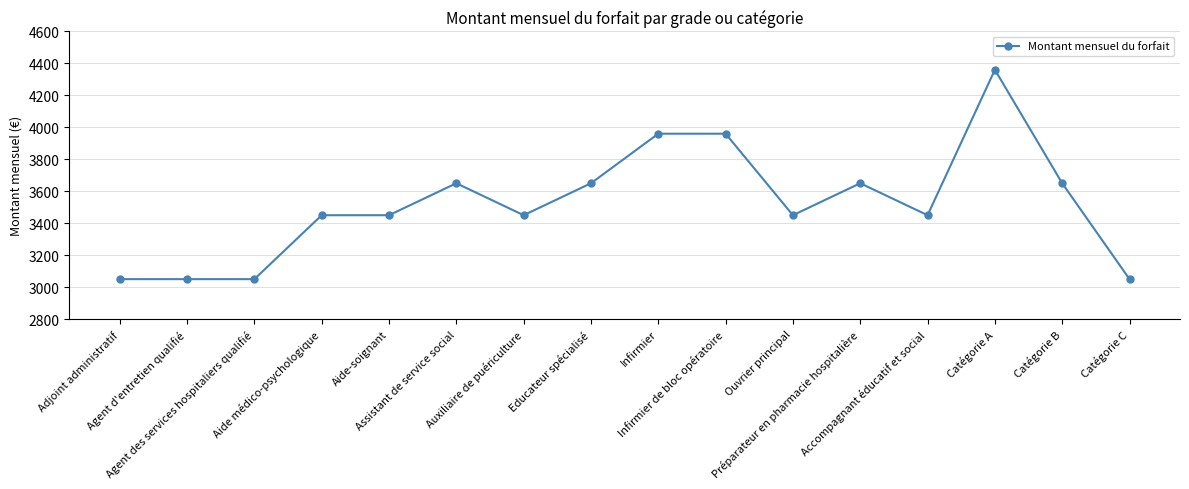

Approximately how many times larger is the value at Ouvrier principal compared to Accompagnant éducatif et social?

1.0